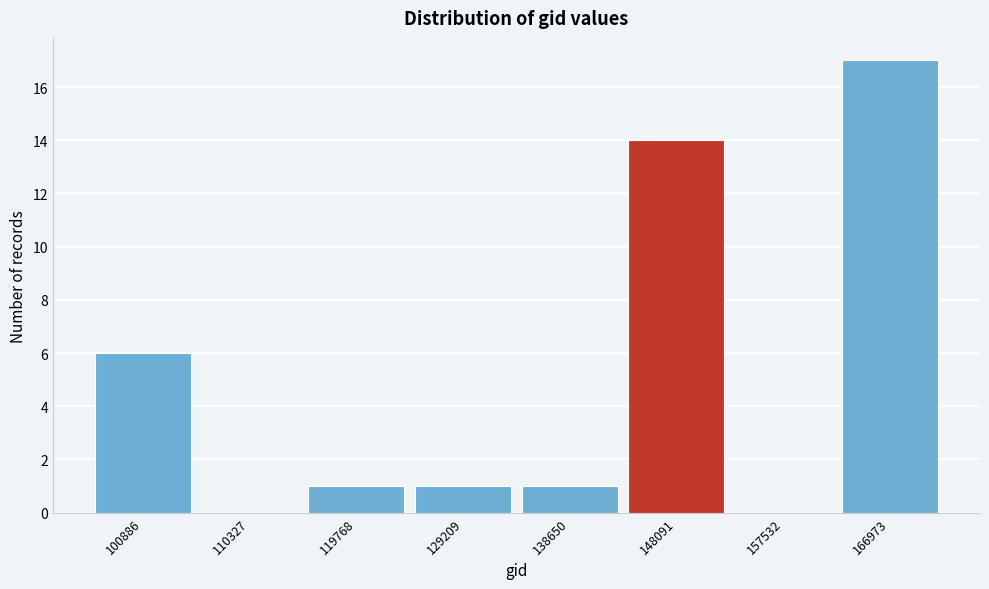

Reading right to left, extract all data points from this chart.

166973=17	157532=0	148091=14	138650=1	129209=1	119768=1	110327=0	100886=6